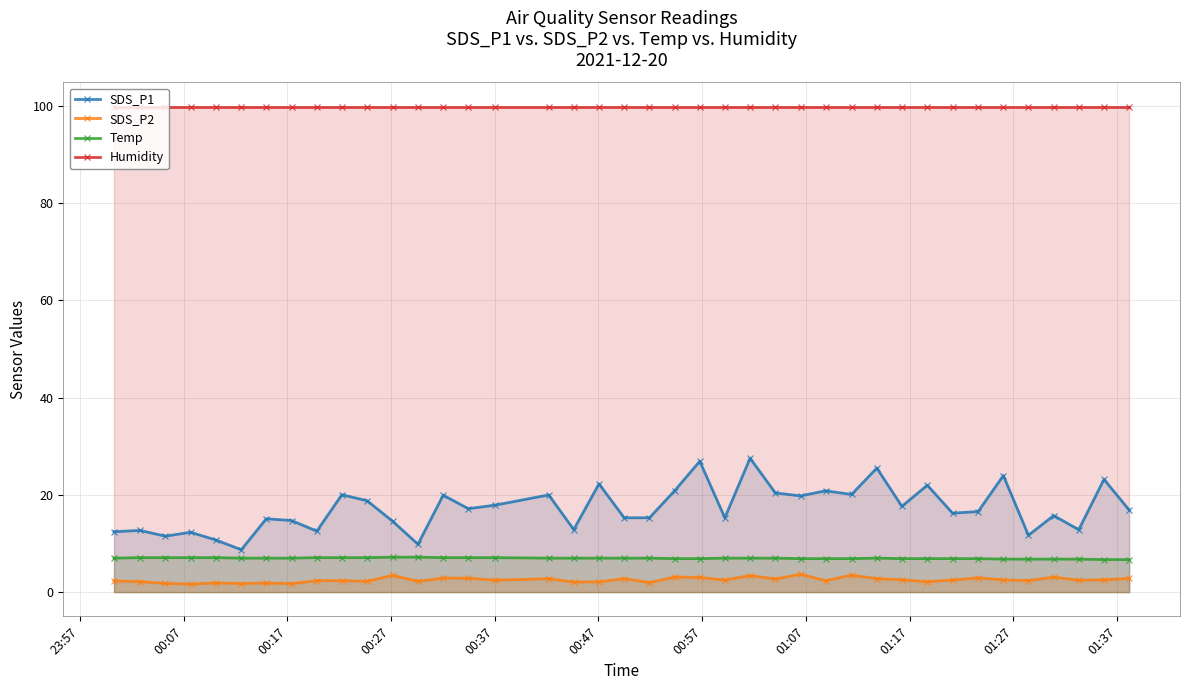

What is the value of the Humidity point at the 29th from the left?

99.9